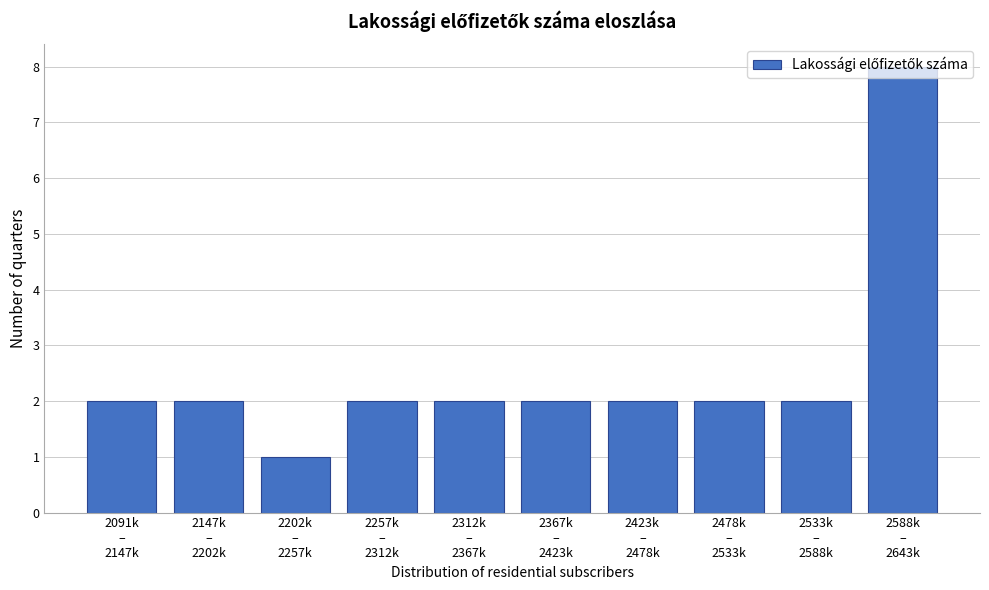

What is the maximum value shown in the chart?

8